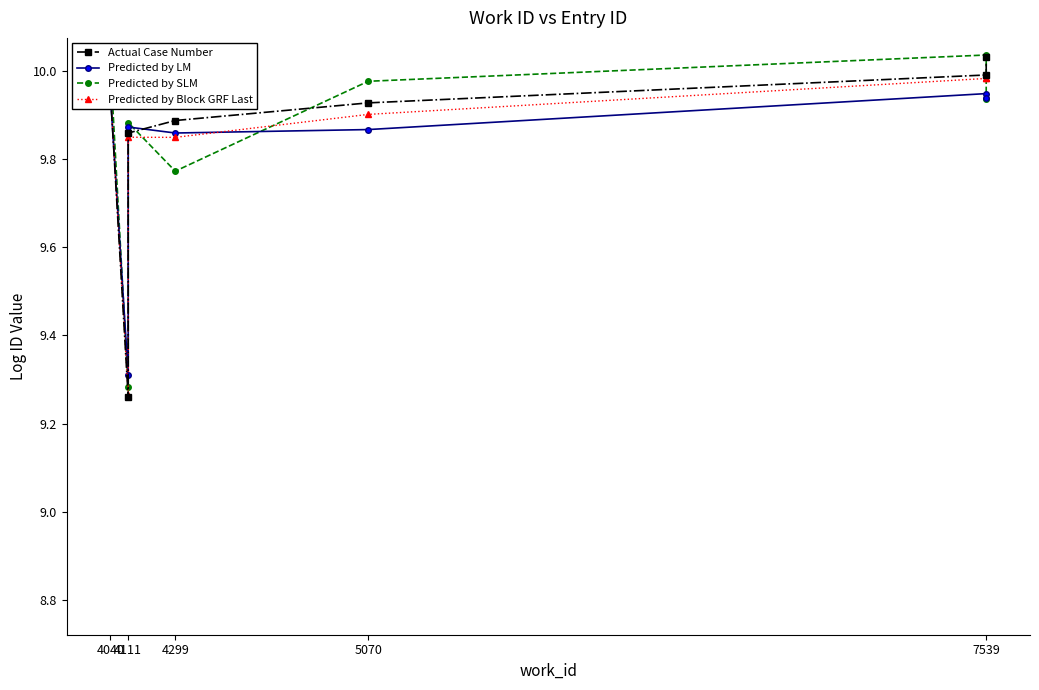

The Predicted by LM series shows 9.3 at 4111. True or false?

True